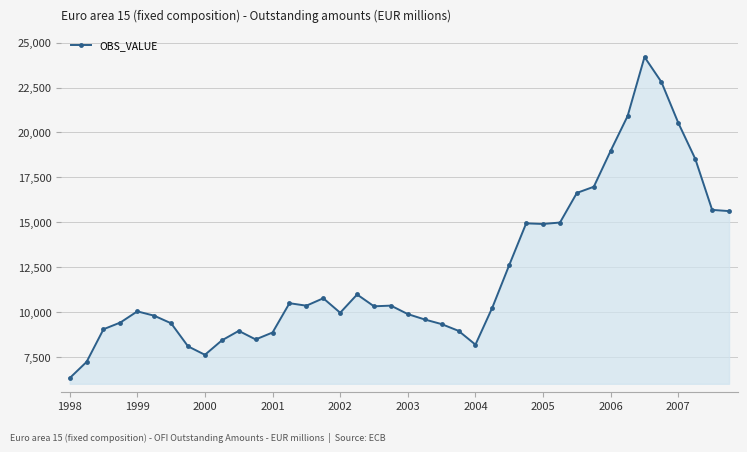

What is the value of the 5th point from the left?

10048.8